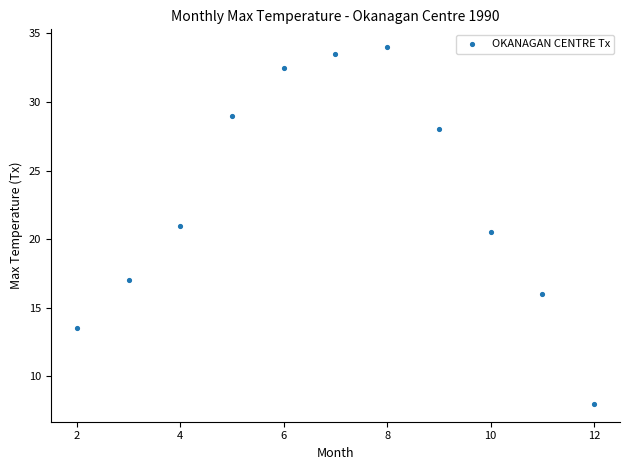

What is the average X value?

7.0